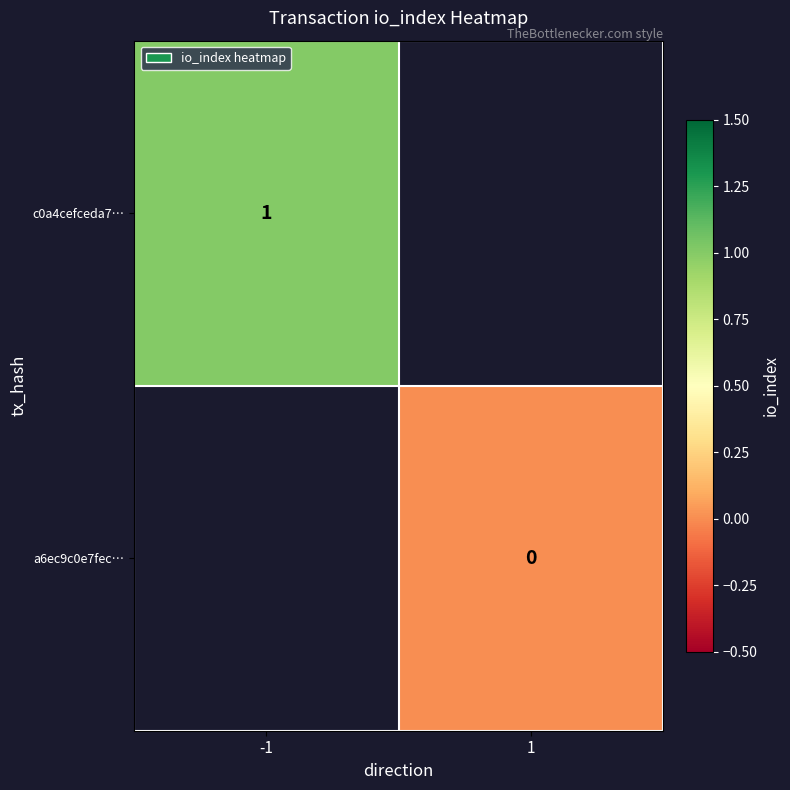

Is the value of c0a4cefceda7… at -1 greater than the value of a6ec9c0e7fec… at 1?

Yes